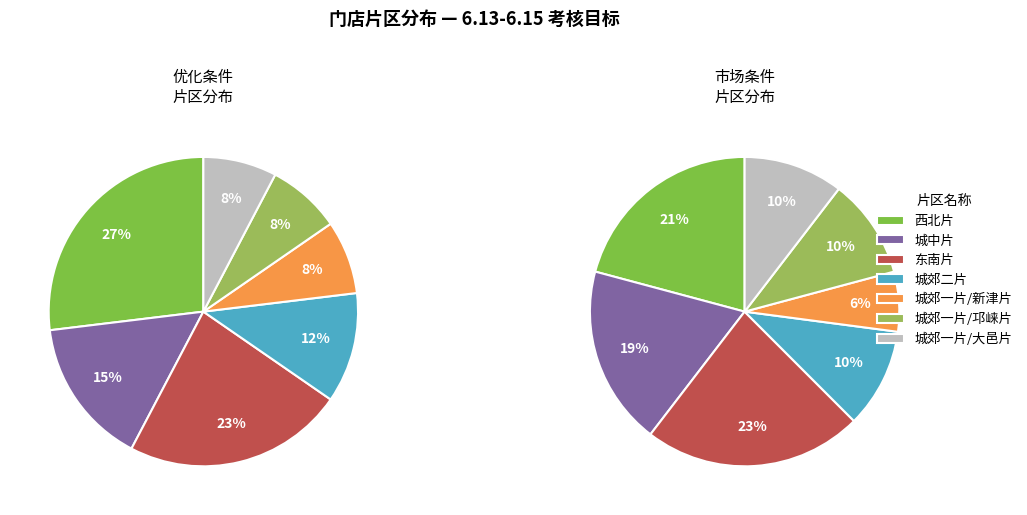

Count the number of slices in the pie.

7